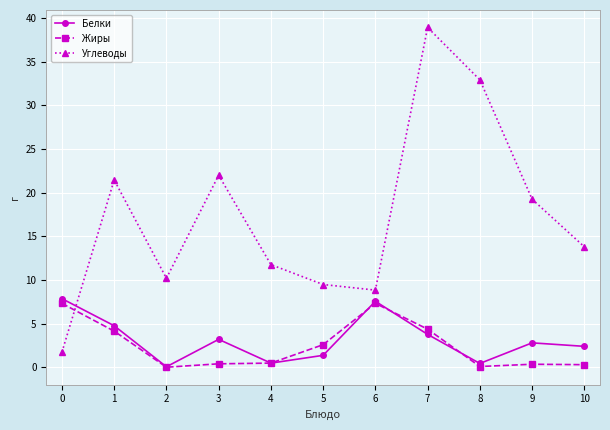

Is the value of Белки at 3 greater than the value of Углеводы at 7?

No